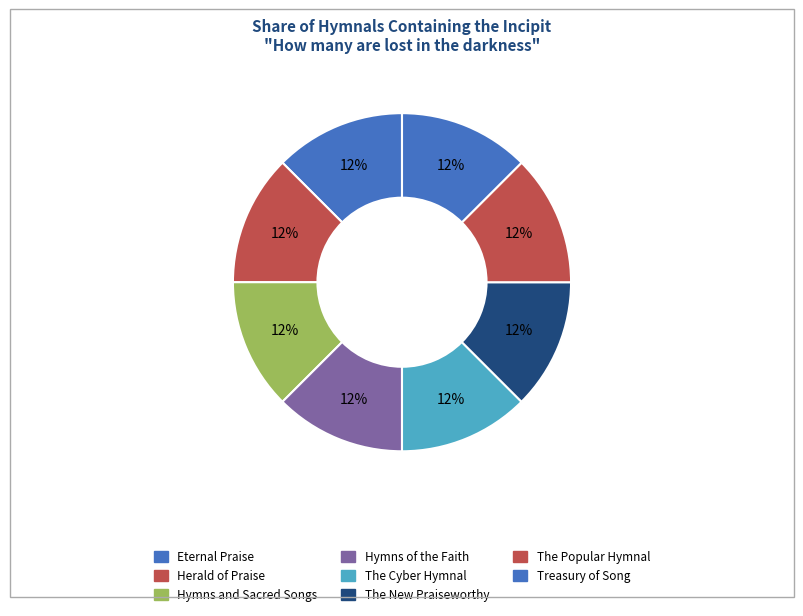

Count the number of slices in the pie.

8